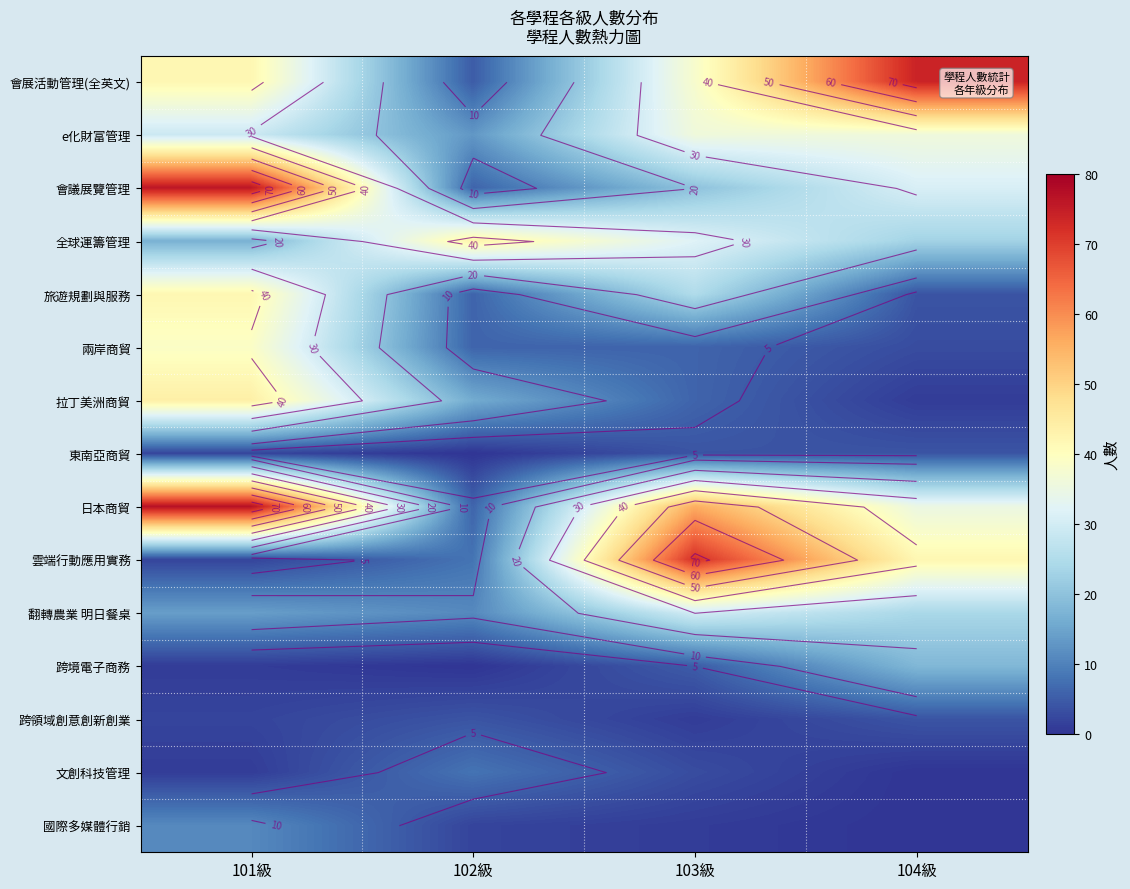

At which category is the sum across all series the highest?

101級